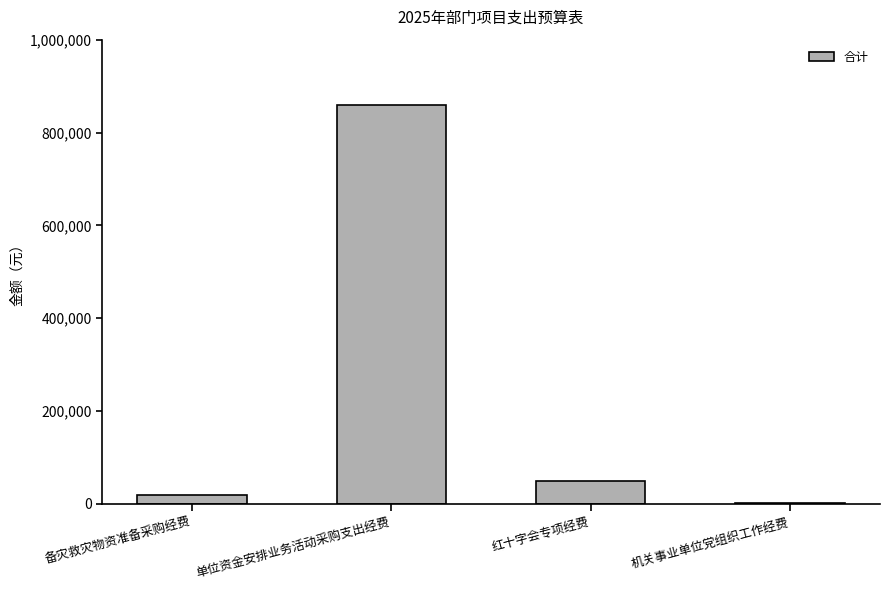

Where does the data first go above 50000?

单位资金安排业务活动采购支出经费